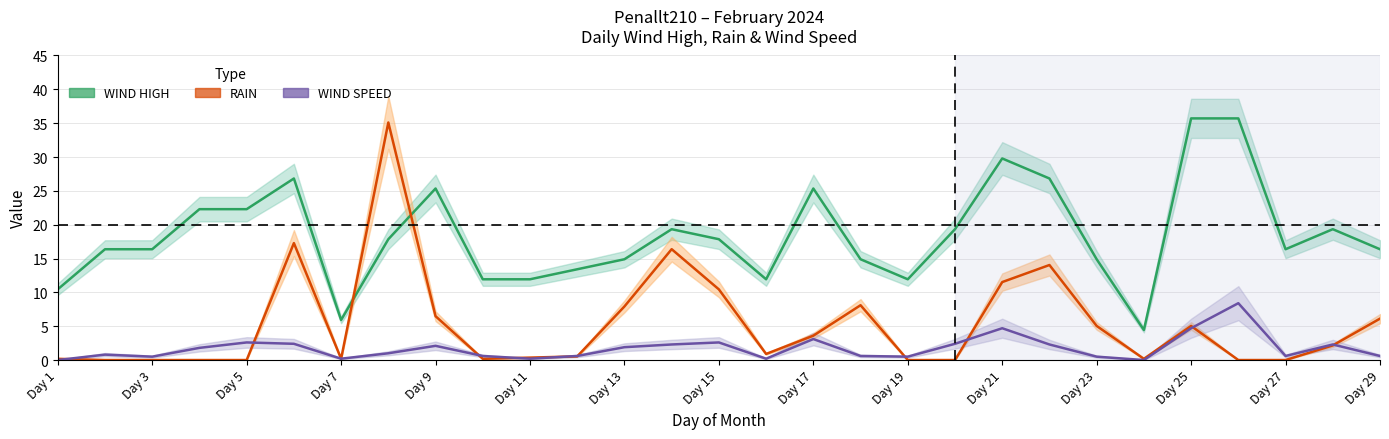

At Day 15, list the series in order from largest to smallest.

WIND HIGH, RAIN, WIND SPEED